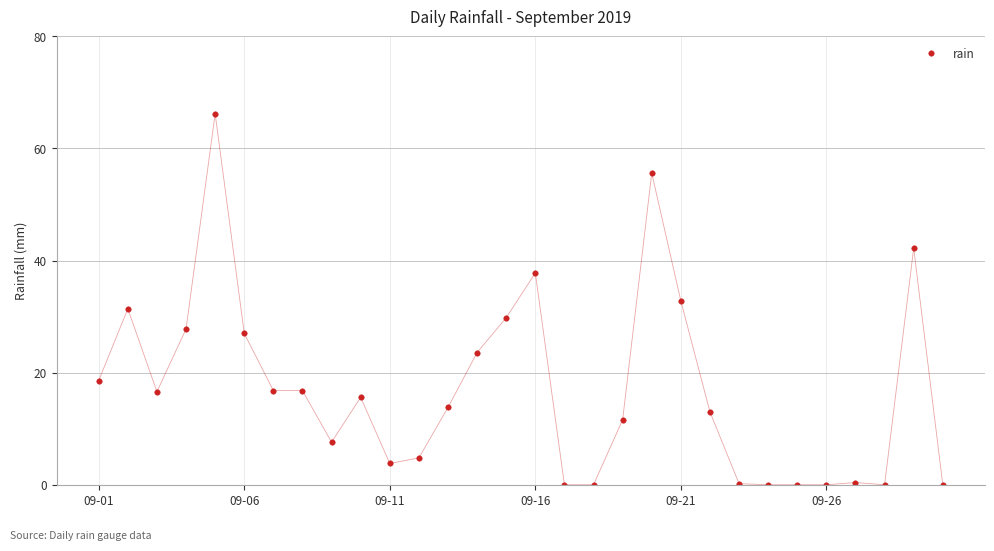

How many values are below 15?

15